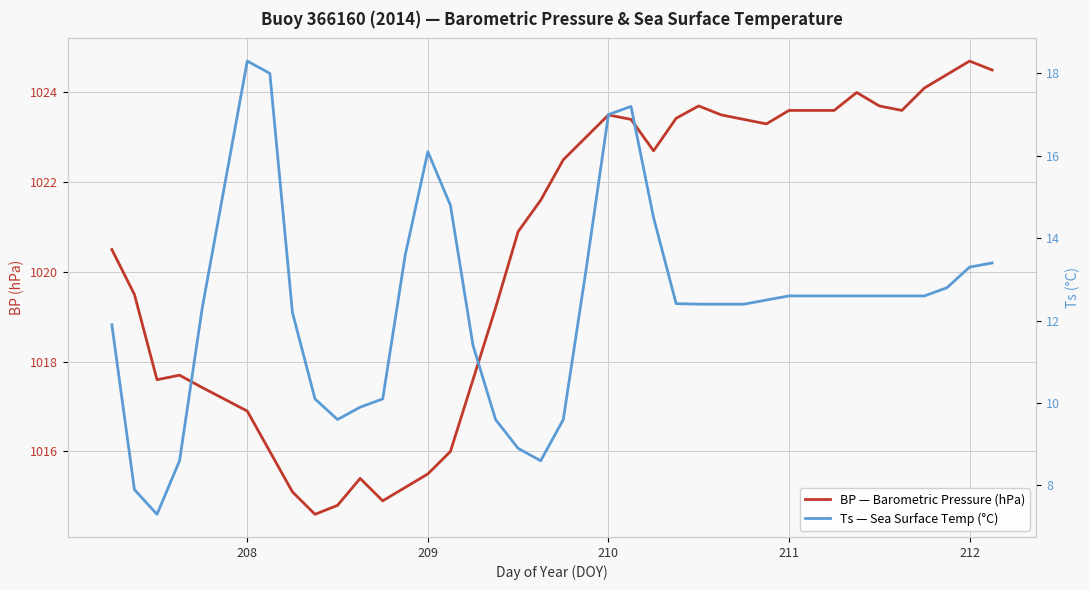

How many series are shown in this chart?

2